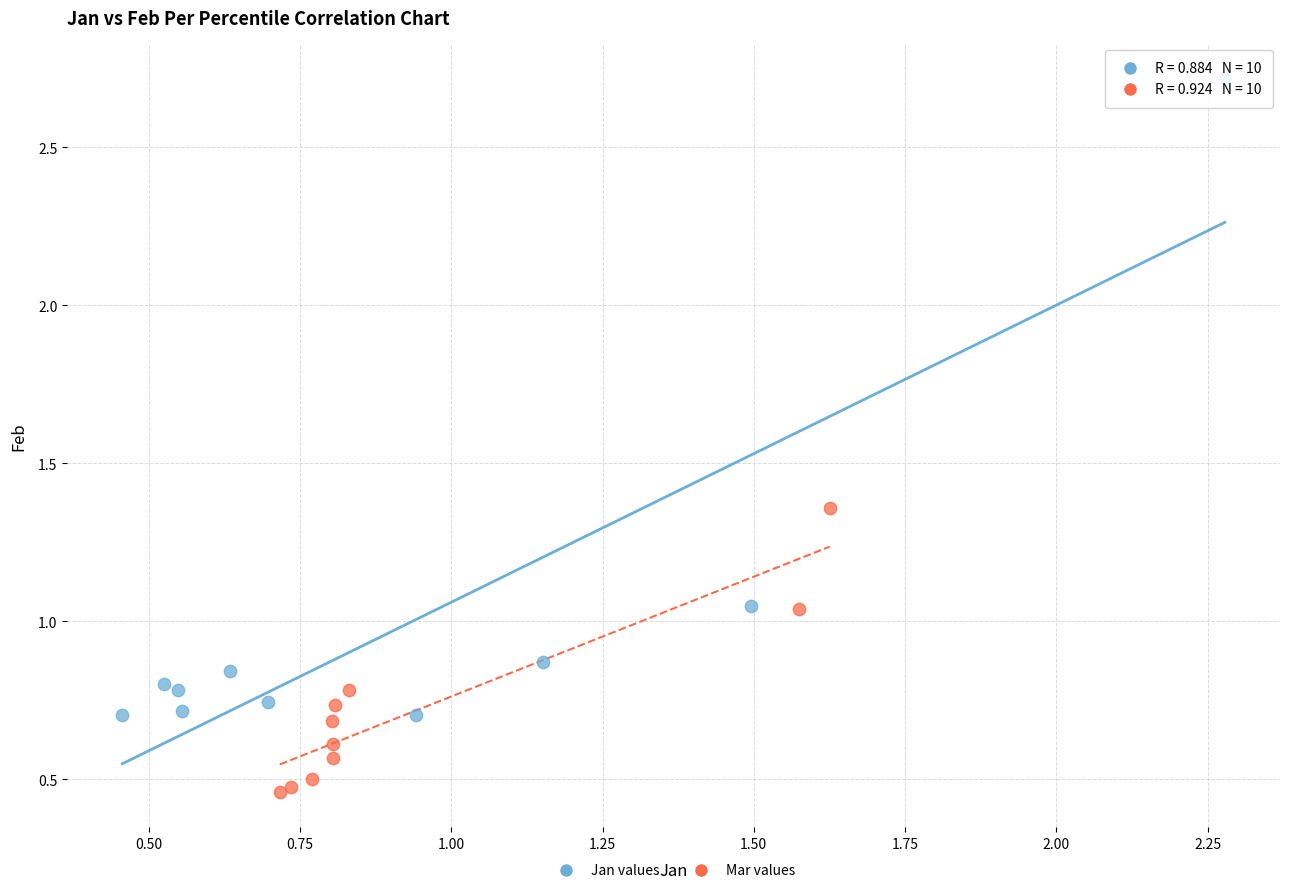

Which series contains the lowest Y value?

Mar values